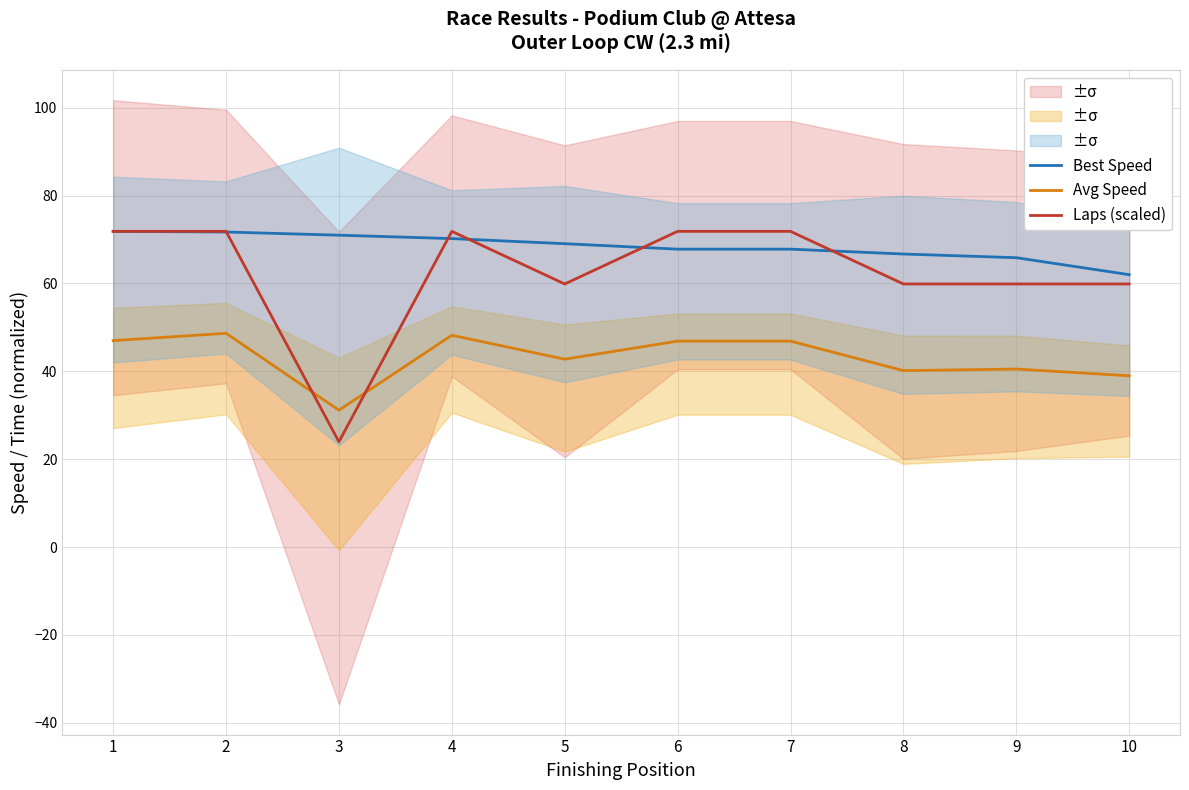

Reading left to right, extract all data points from this chart.

Best Speed: 1=71.9	2=71.7	3=71.0	4=70.2	5=69.1	6=67.8	7=67.8	8=66.7	9=65.9	10=62.0
Avg Speed: 1=47.0	2=48.7	3=31.2	4=48.2	5=42.8	6=46.9	7=46.9	8=40.2	9=40.5	10=39.0
Laps (scaled): 1=71.9	2=71.9	3=24.0	4=71.9	5=59.9	6=71.9	7=71.9	8=59.9	9=59.9	10=59.9